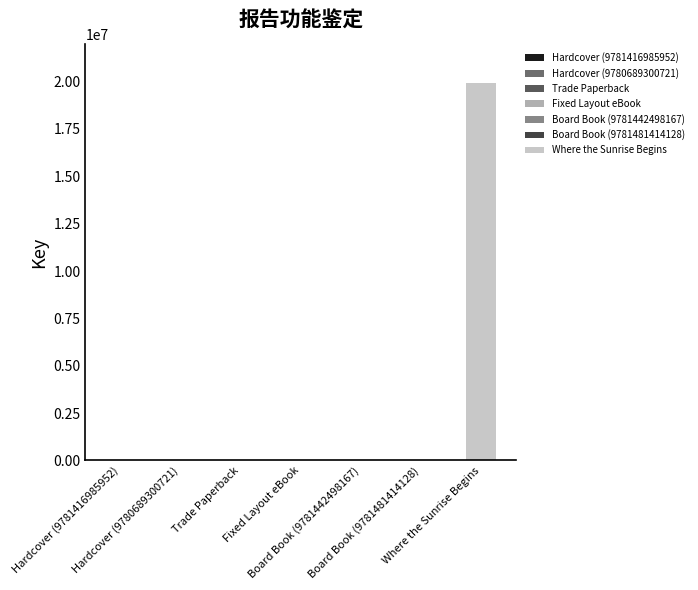

Does the chart contain any negative values?

No